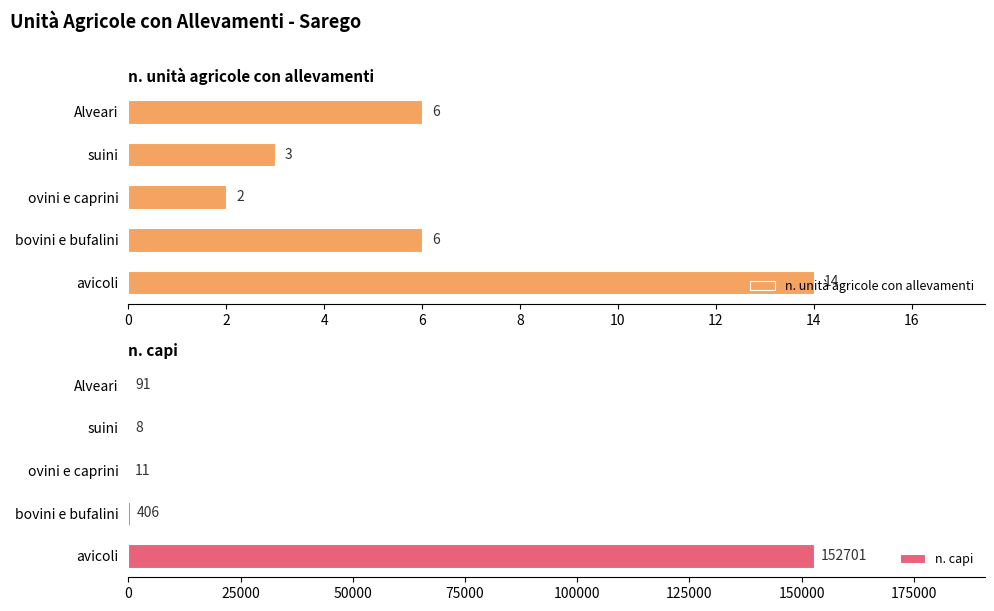

How many groups of bars are there?

5